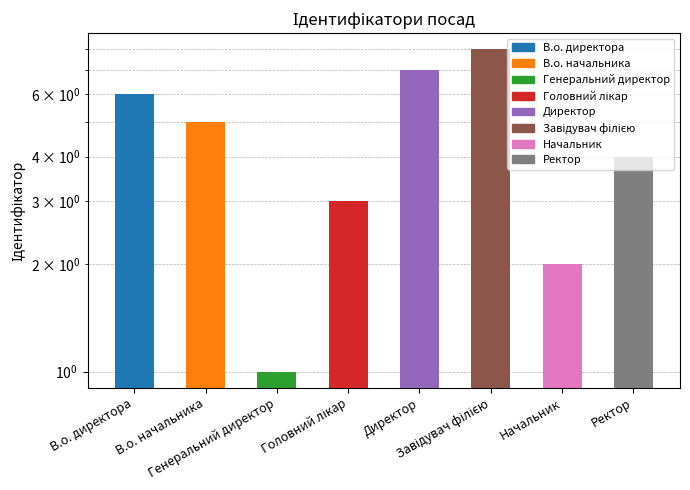

What is the value of the 7th bar from the left?

2